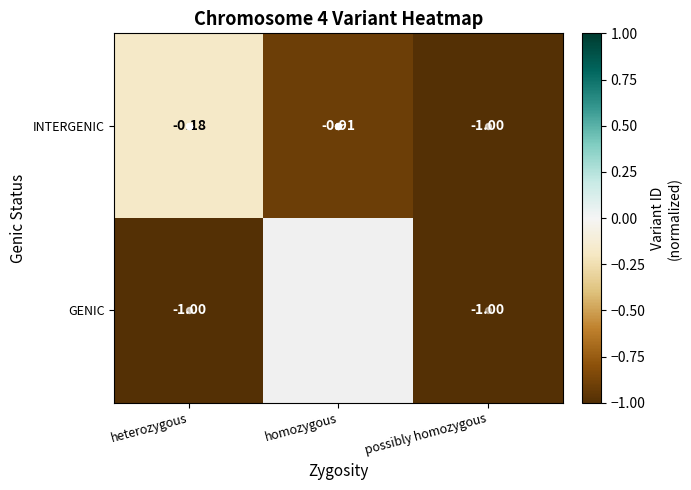

Rank the series at possibly homozygous from highest to lowest value.

INTERGENIC, GENIC